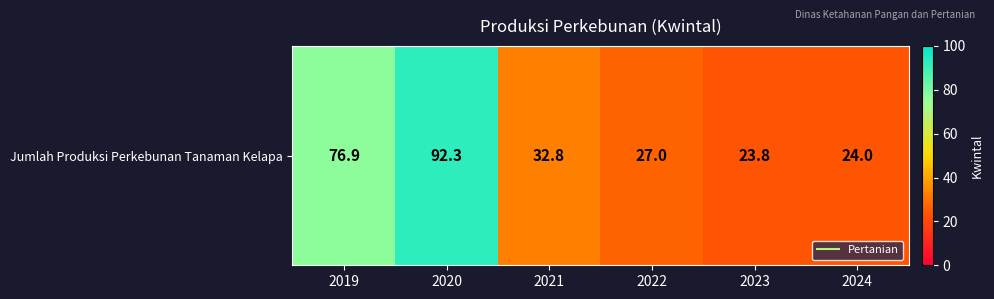

How many series are shown in this chart?

1